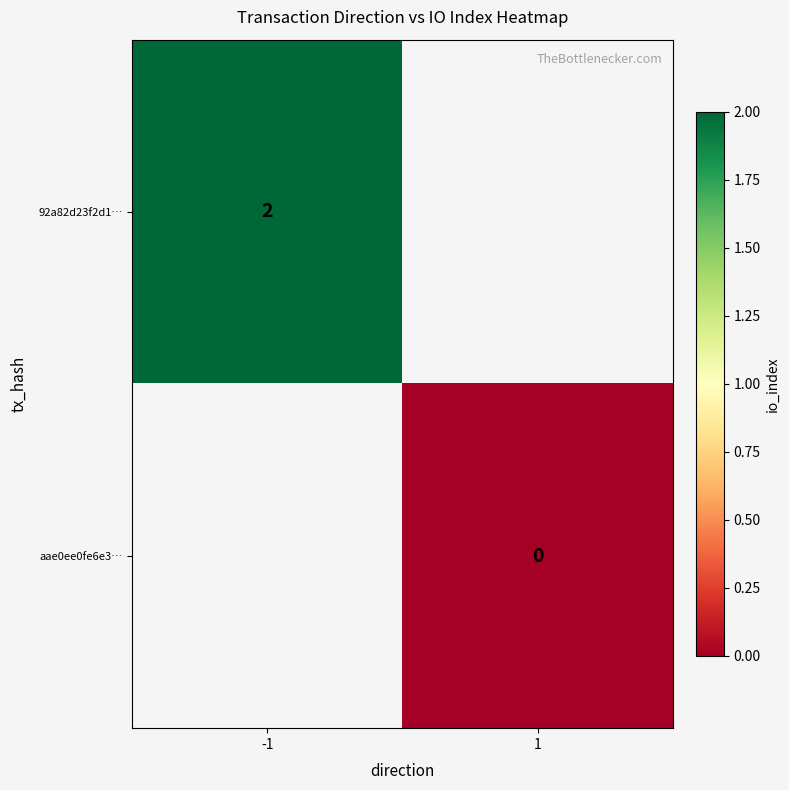

Is it true that 92a82d23f2d1… equals 2 at -1?

True